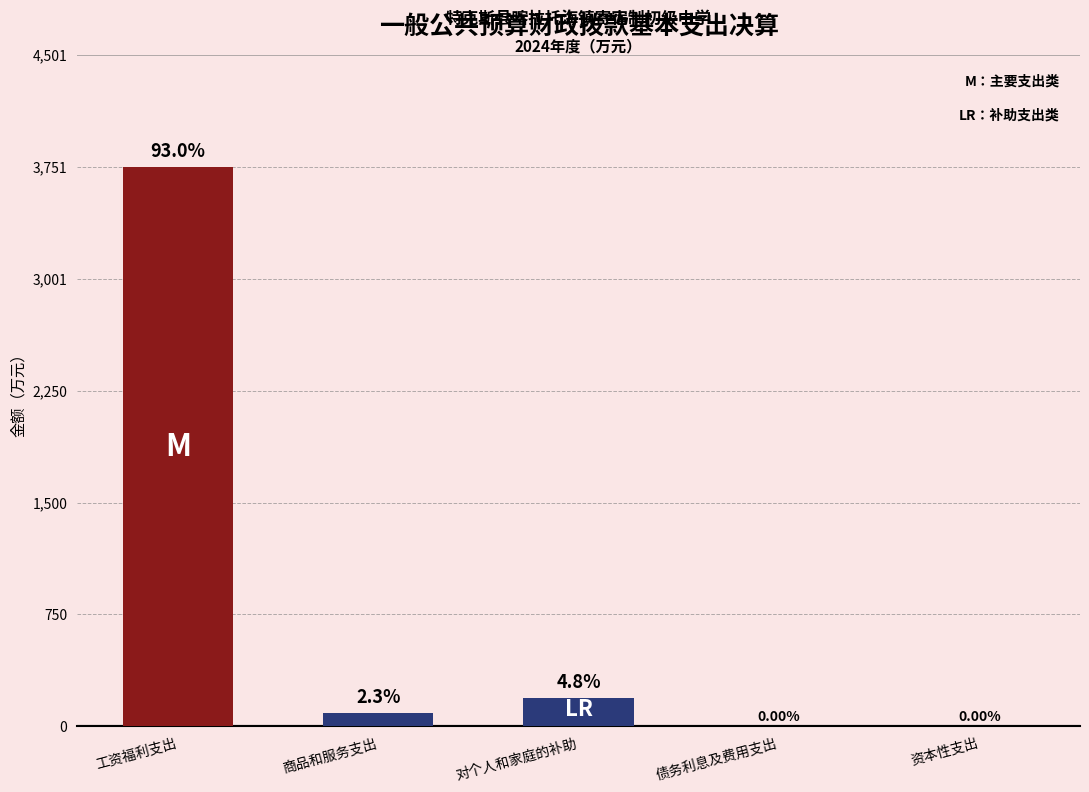

What is the label of the 1st bar from the left?

工资福利支出